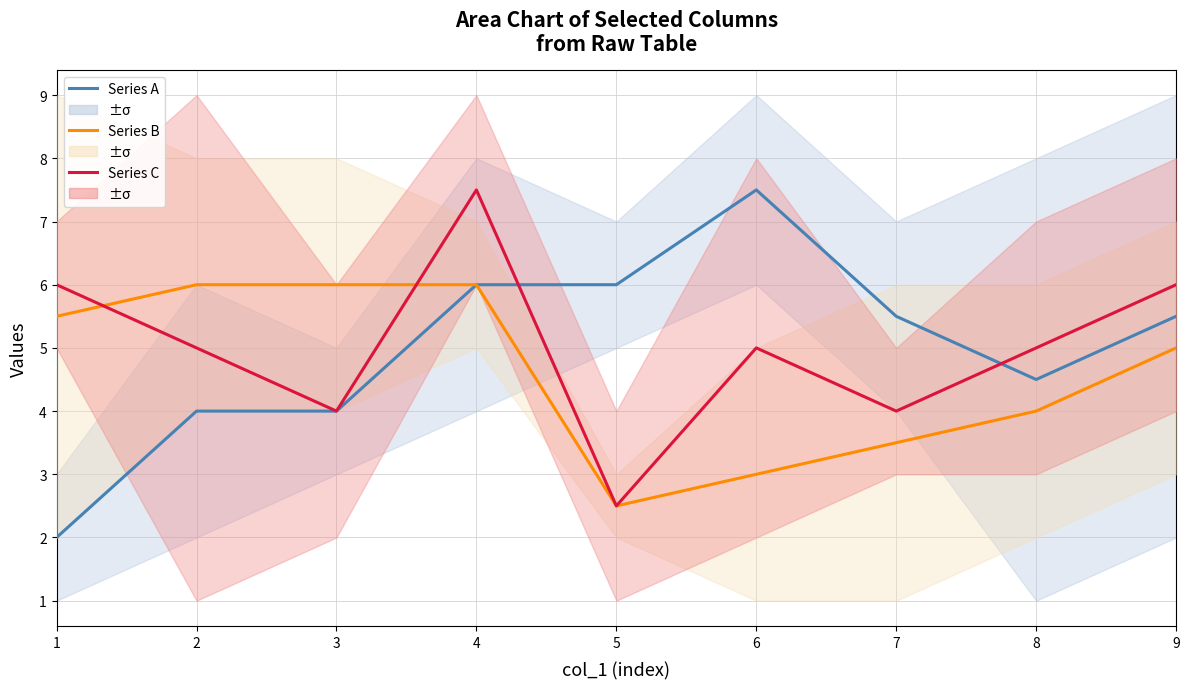

Which series has the largest total across all categories?

Series A